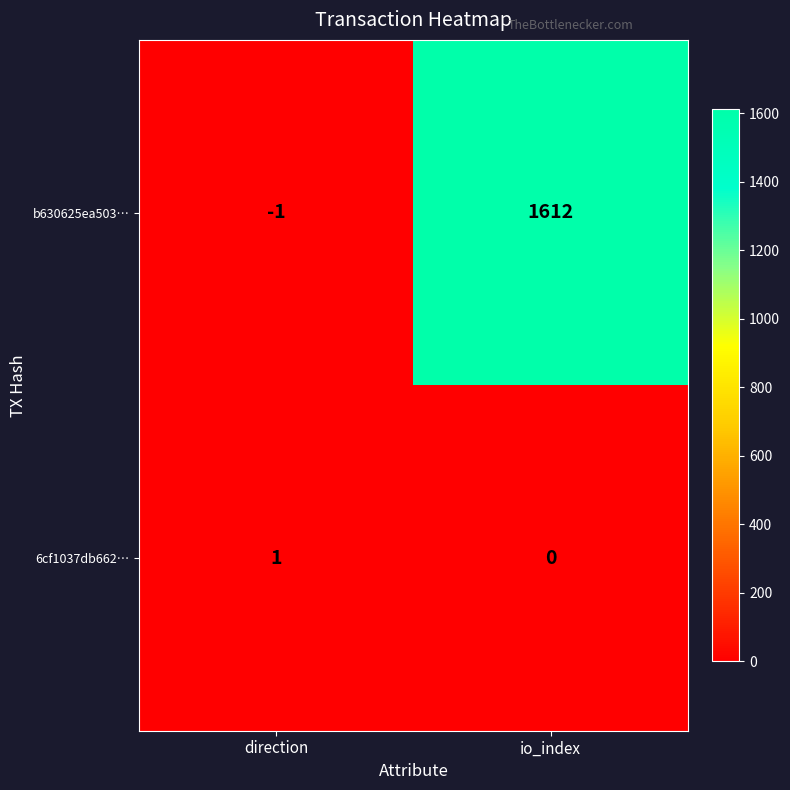

What is the difference between the maximum and minimum values in the b630625ea503… series?

1613